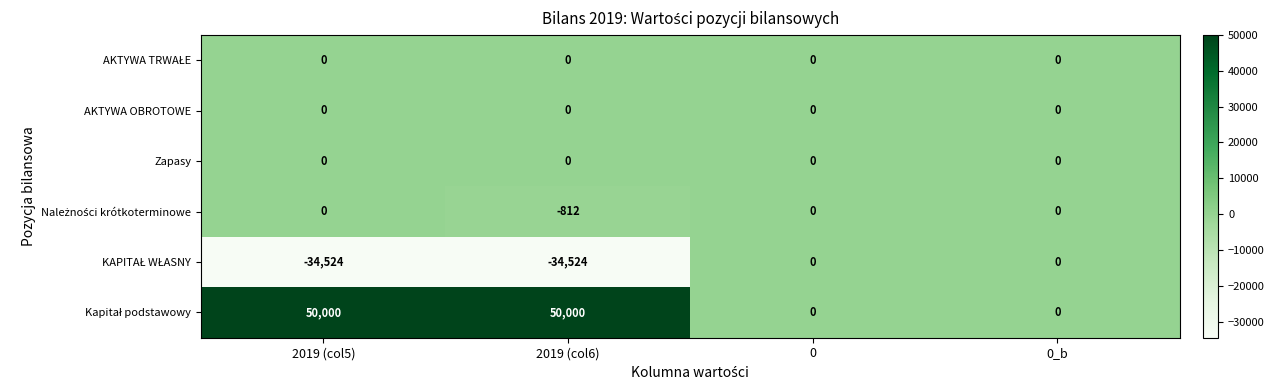

At which category is the sum across all series the highest?

2019 (col5)